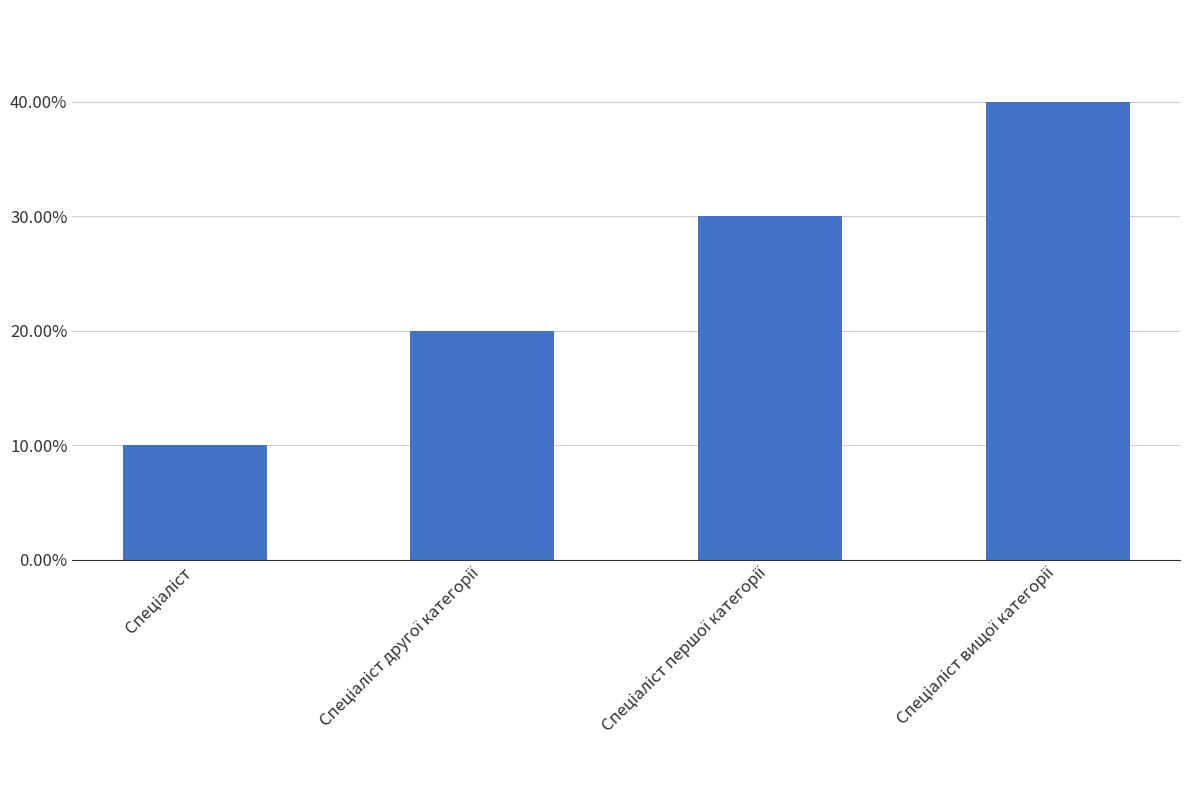

Does the chart contain any negative values?

No